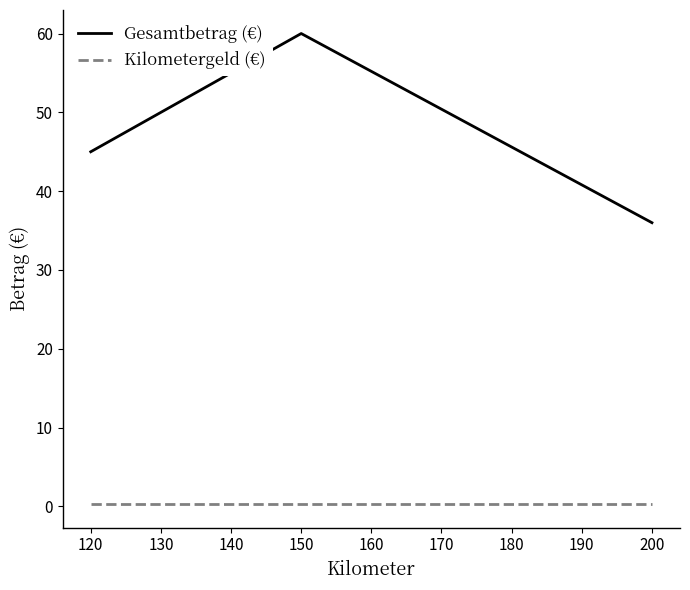

Which series has the largest total across all categories?

Gesamtbetrag (€)